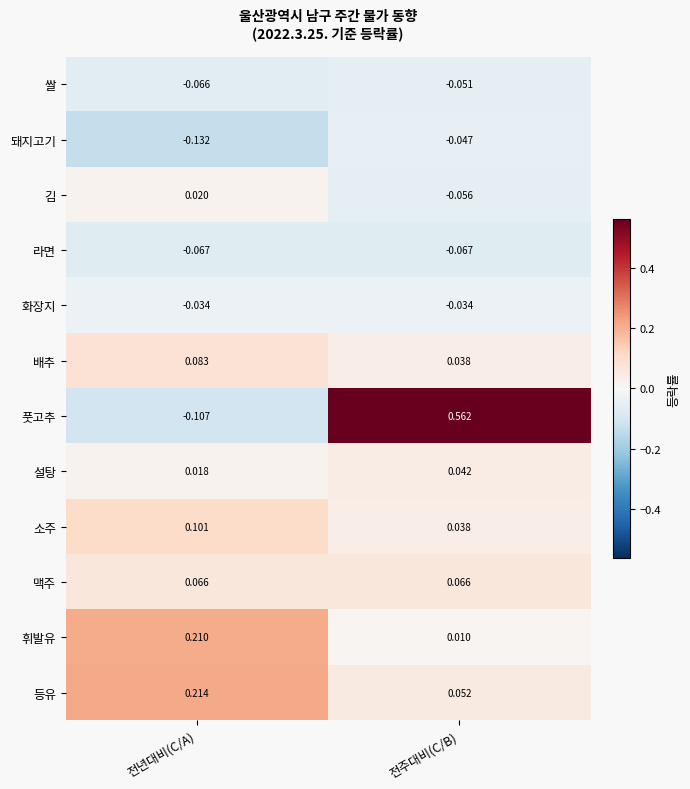

At which category does the chart reach its peak across all series?

전주대비(C/B)